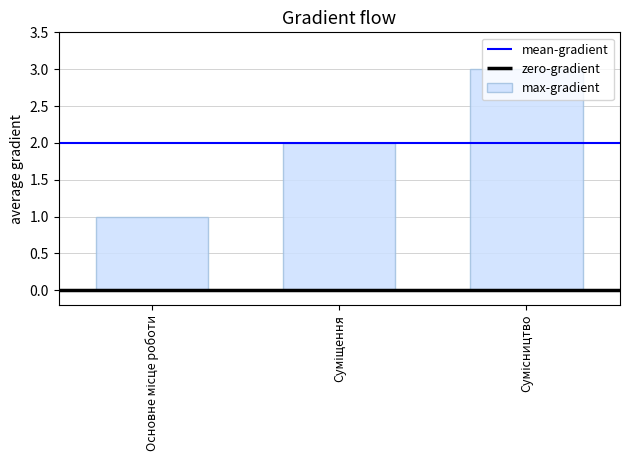

The value at Основне місце роботи is 1. True or false?

True